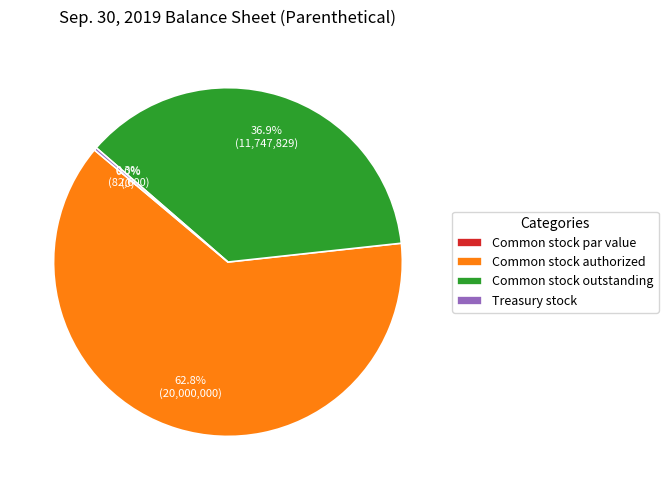

How many slices are in this pie chart?

4